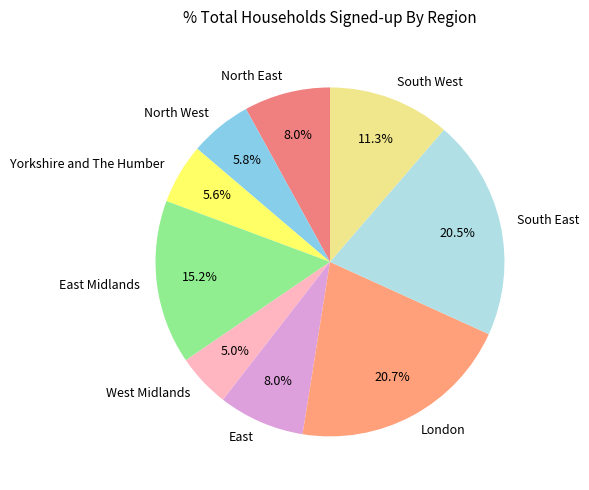

To the nearest percent, what is the average slice percentage?

11%